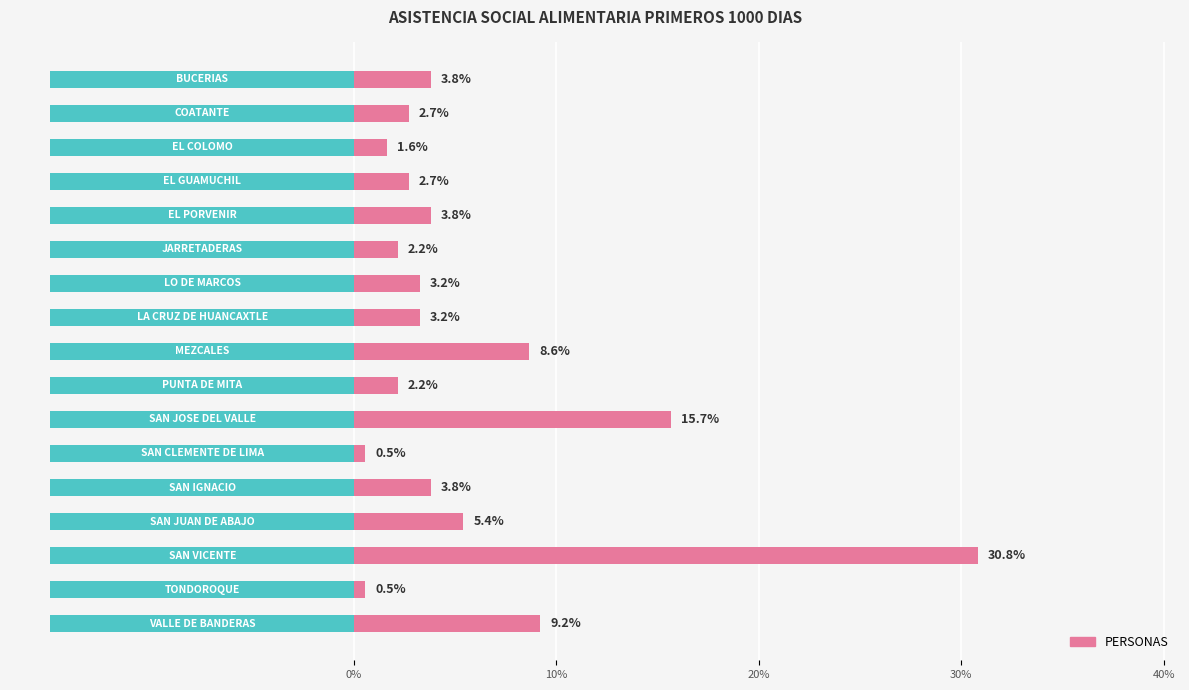

What is the value of the 9th bar from the left?

8.6